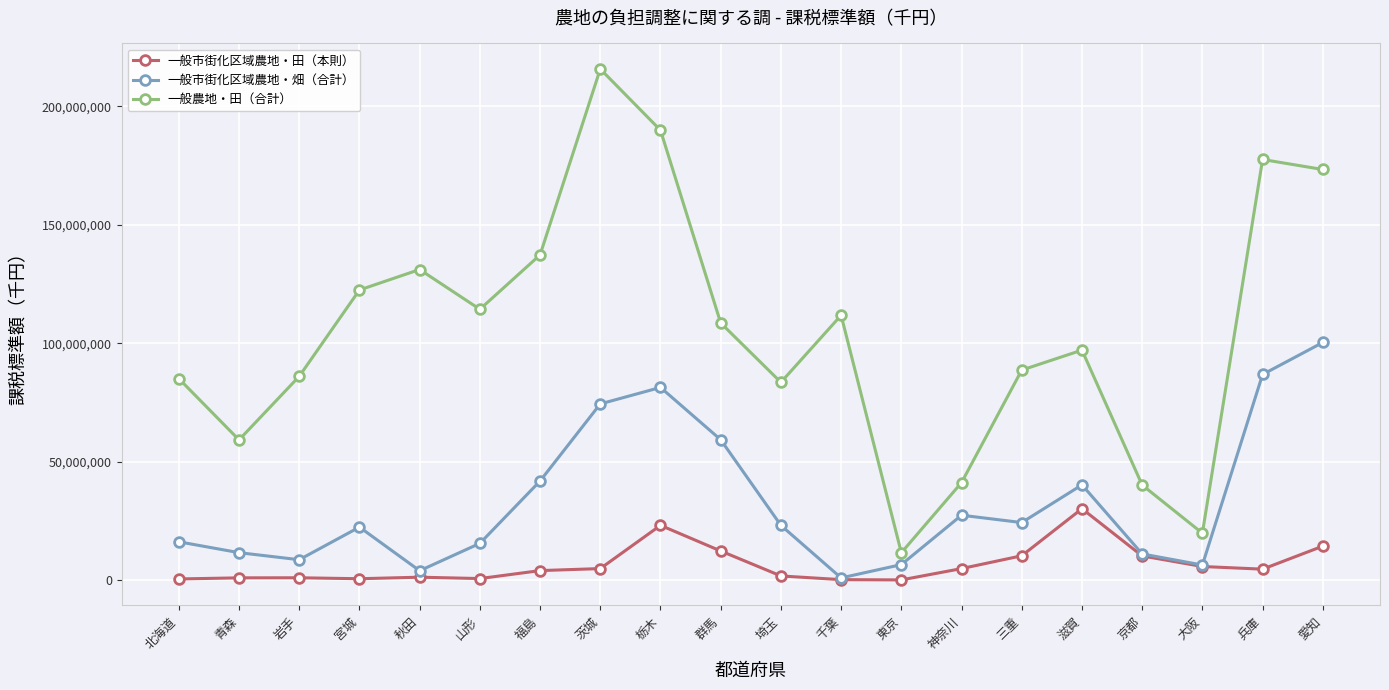

What is the average value of the 一般市街化区域農地・畑（合計） series?

33061094